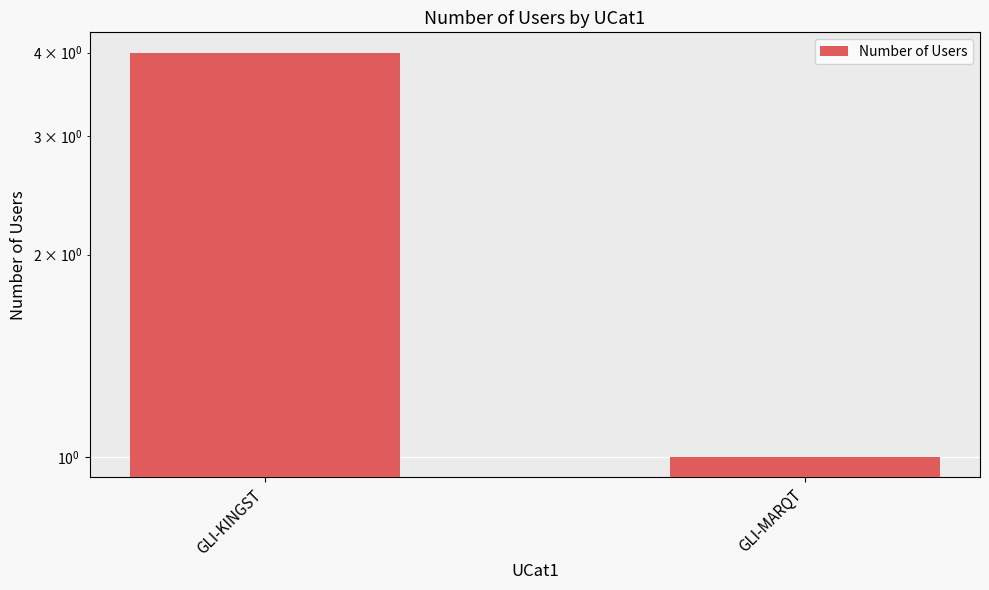

What position from the right is GLI-MARQT?

1